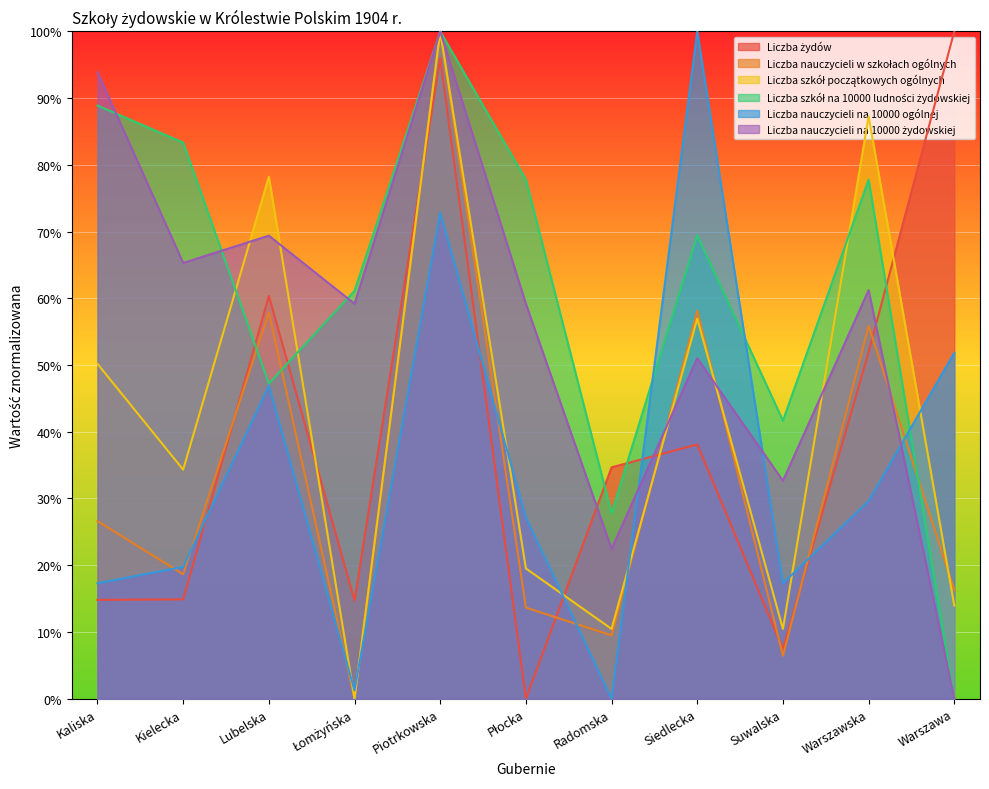

True or false: Liczba szkół na 10000 ludności żydowskiej and Liczba nauczycieli w szkołach ogólnych cross at least once.

True